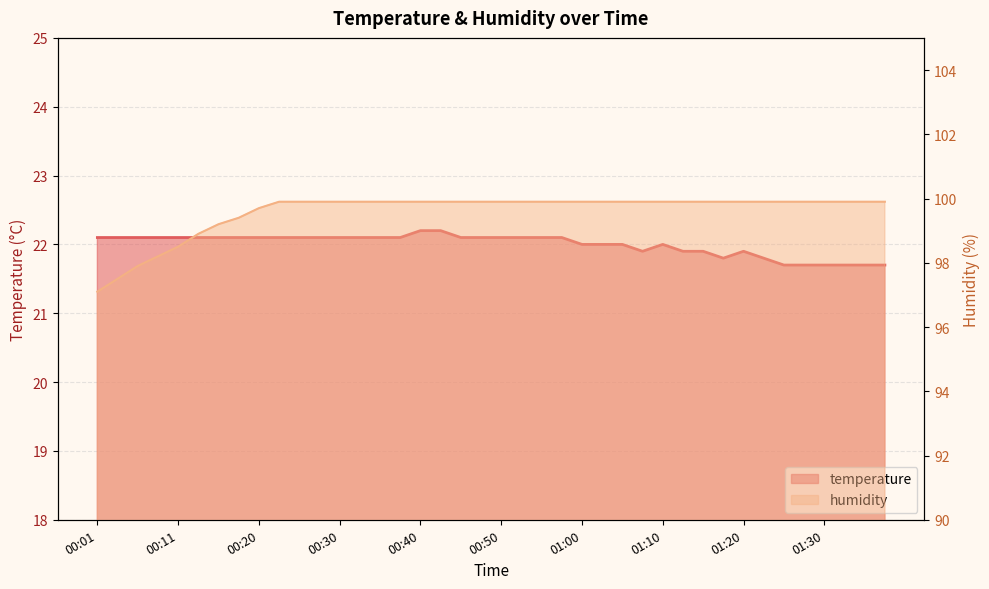

What is the total value across all series at 00:42?

122.1